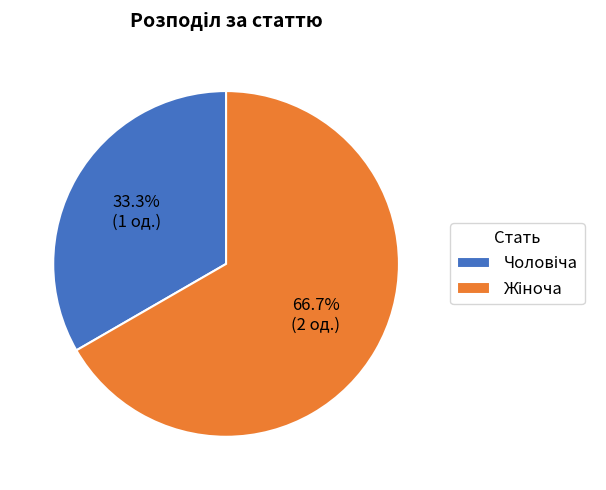

Does any single category account for the majority?

Yes